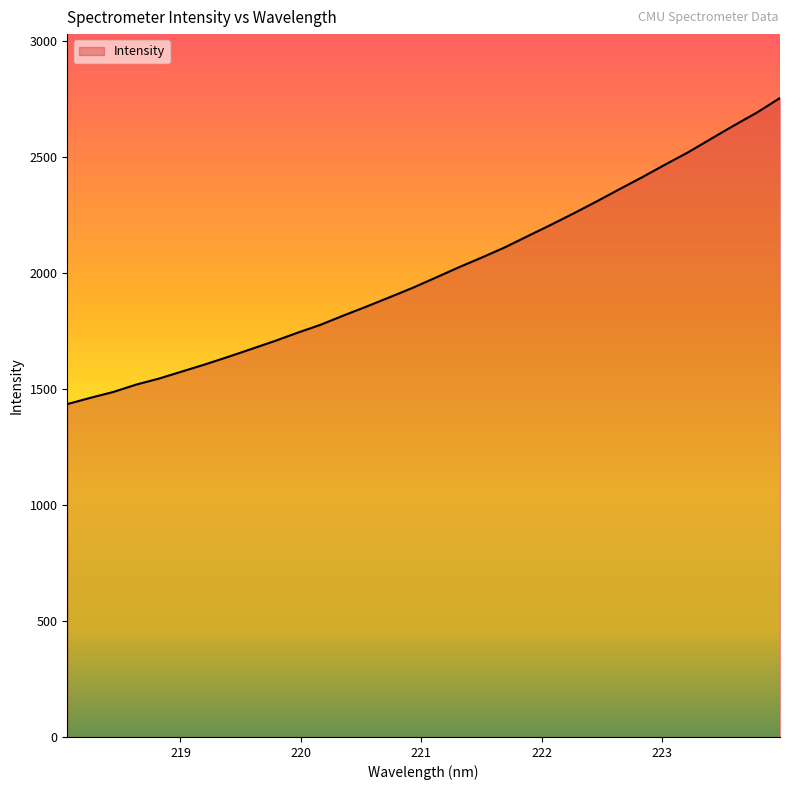

What is the difference between the maximum and minimum values?

1319.6